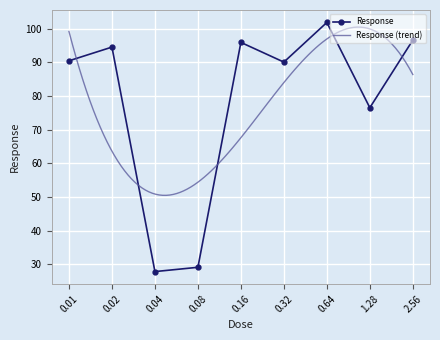

Where is the first local maximum?

0.02